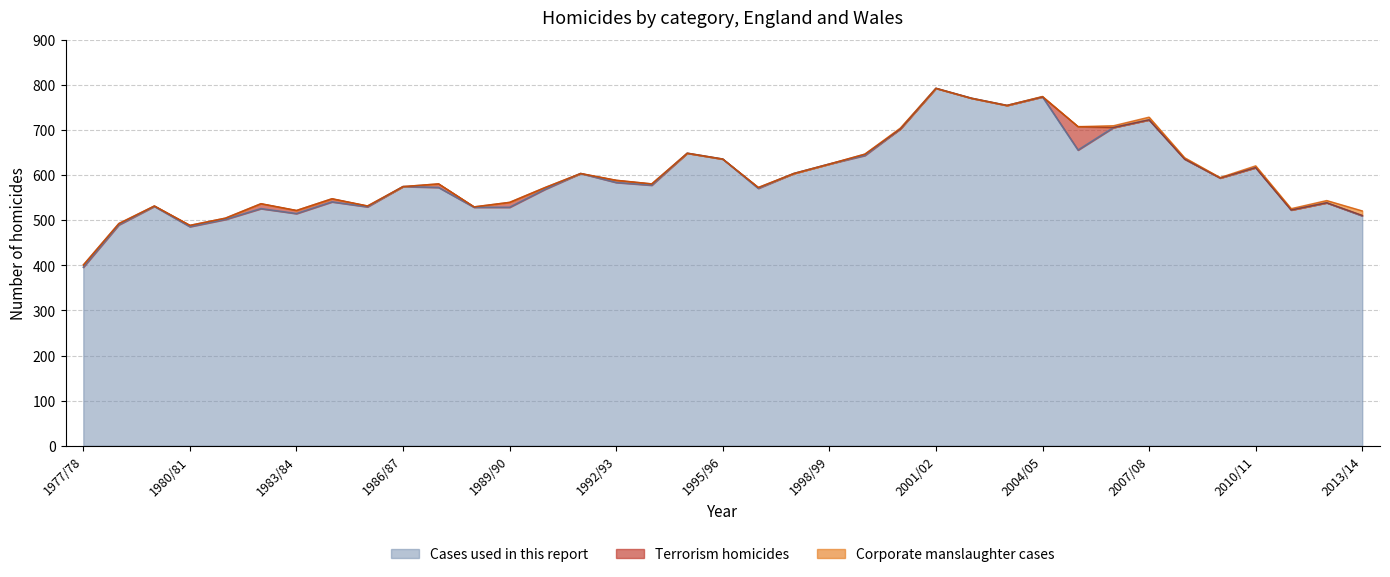

What position from the left is 1999/00?

23